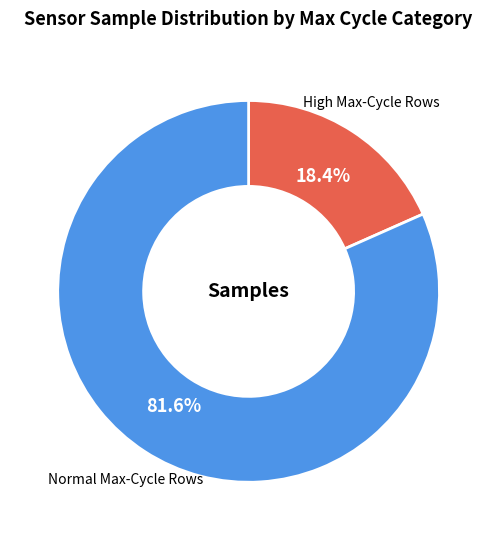

Is there any slice that represents more than half of the pie?

Yes